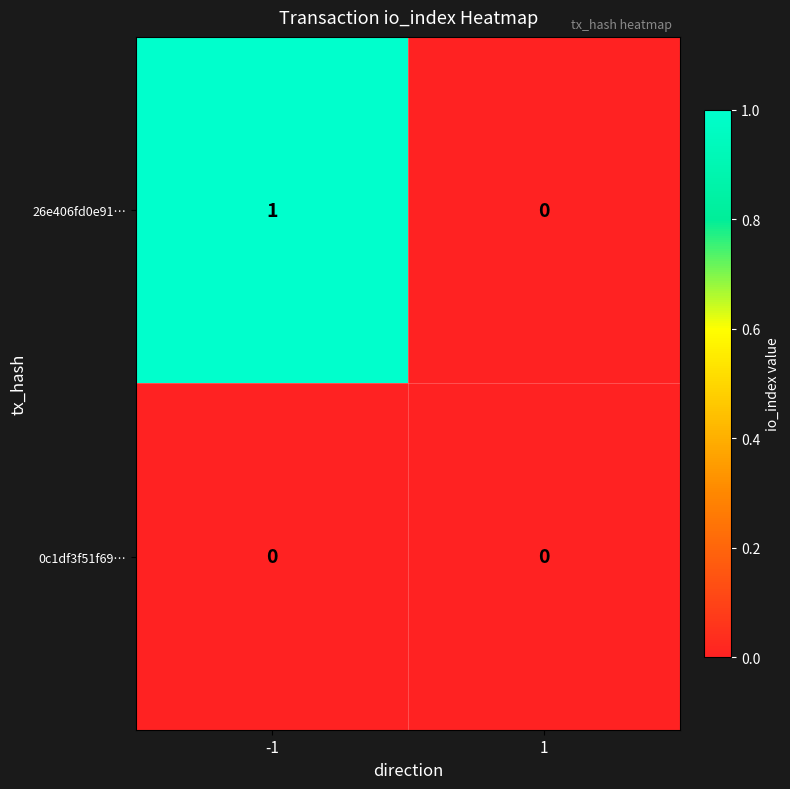

Reading left to right, extract all data points from this chart.

26e406fd0e91…: 1	0
0c1df3f51f69…: 0	0